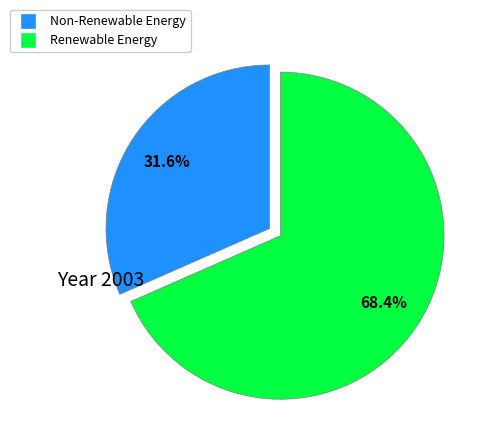

Is there any slice that represents more than half of the pie?

Yes